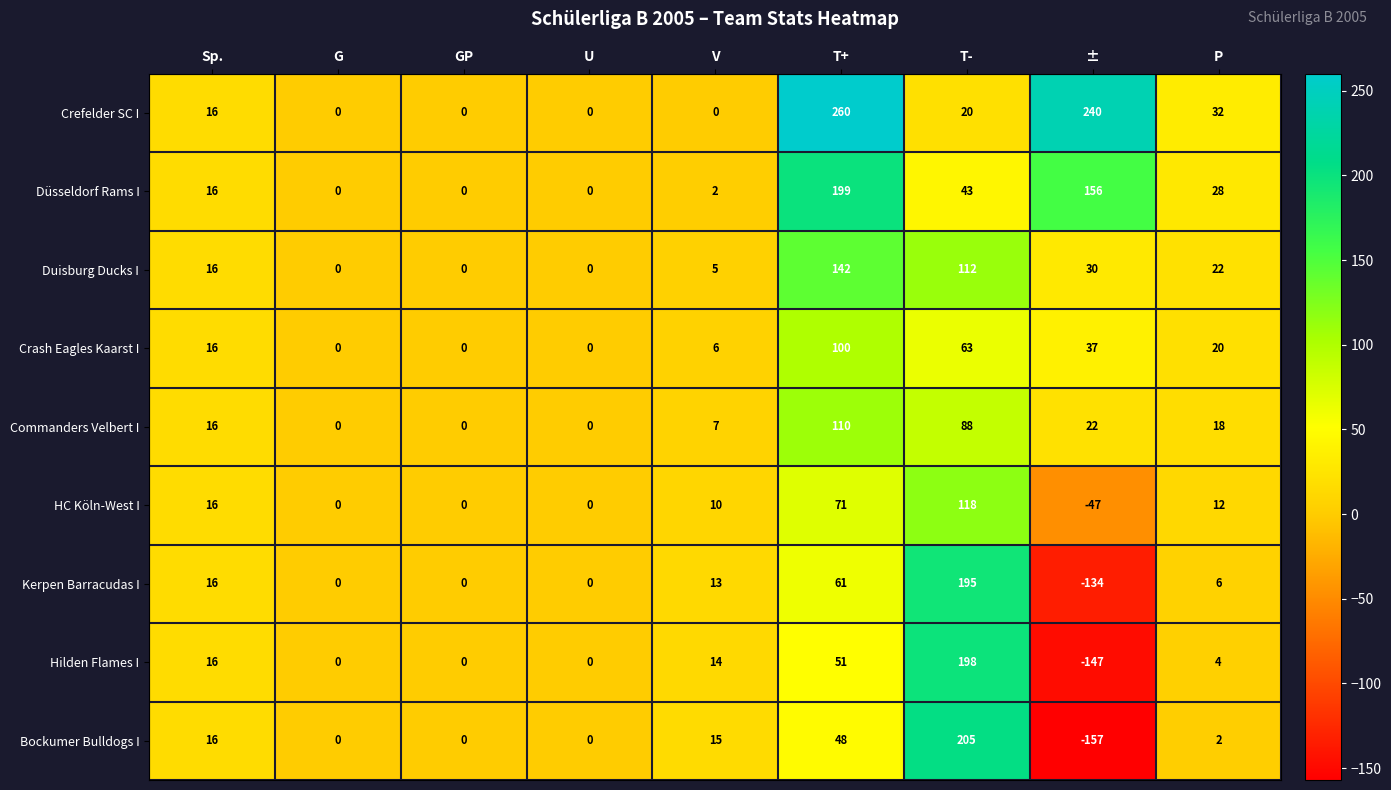

List the series in order of their peak value, lowest first.

Crash Eagles Kaarst I, Commanders Velbert I, HC Köln-West I, Duisburg Ducks I, Kerpen Barracudas I, Hilden Flames I, Düsseldorf Rams I, Bockumer Bulldogs I, Crefelder SC I